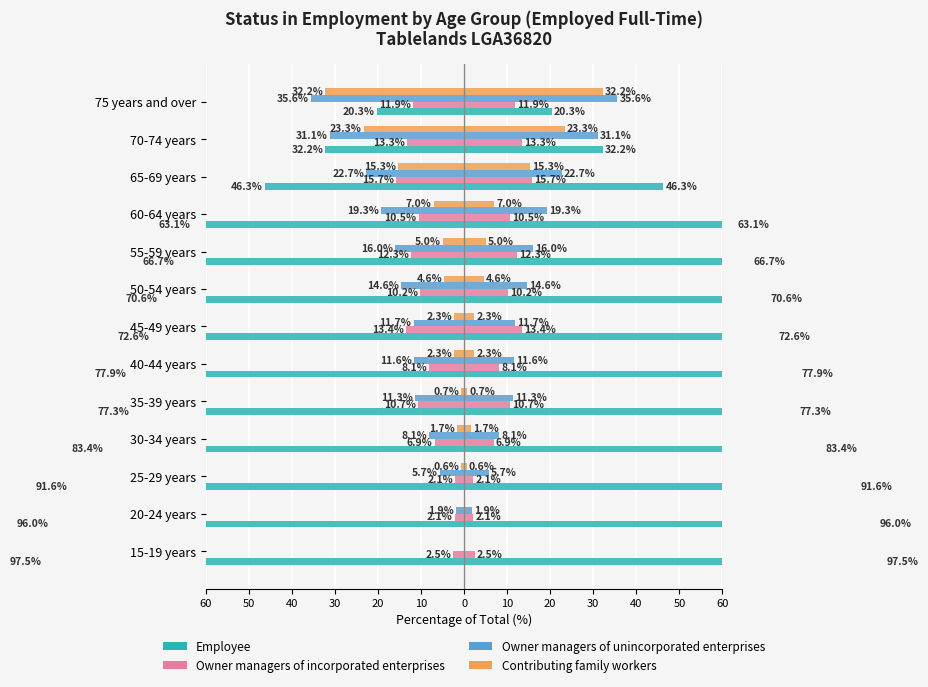

How many bars are there in each group?

4